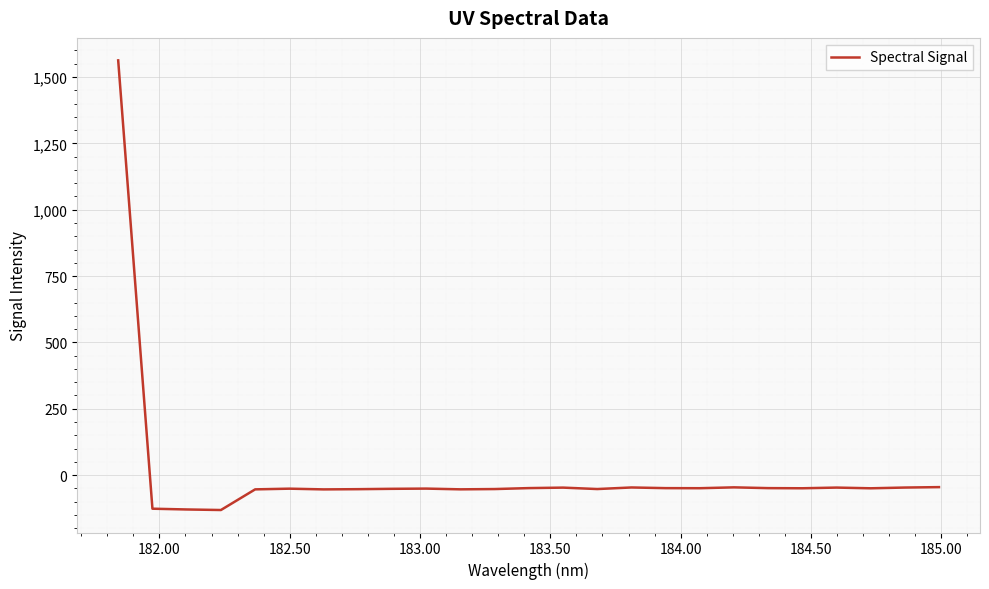

What is the minimum value shown in the chart?

-131.6